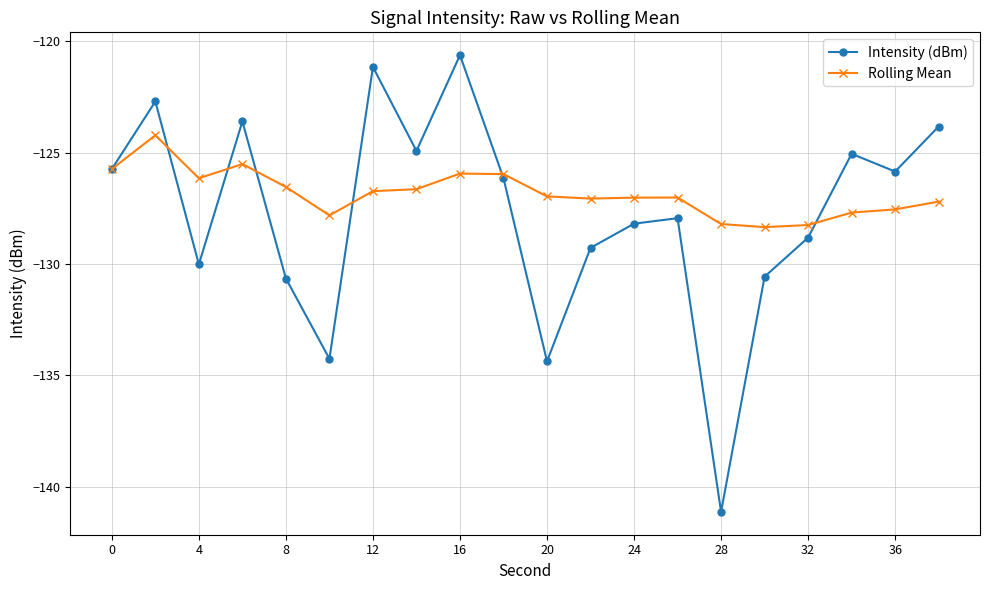

Which series has the widest spread of values?

Intensity (dBm)